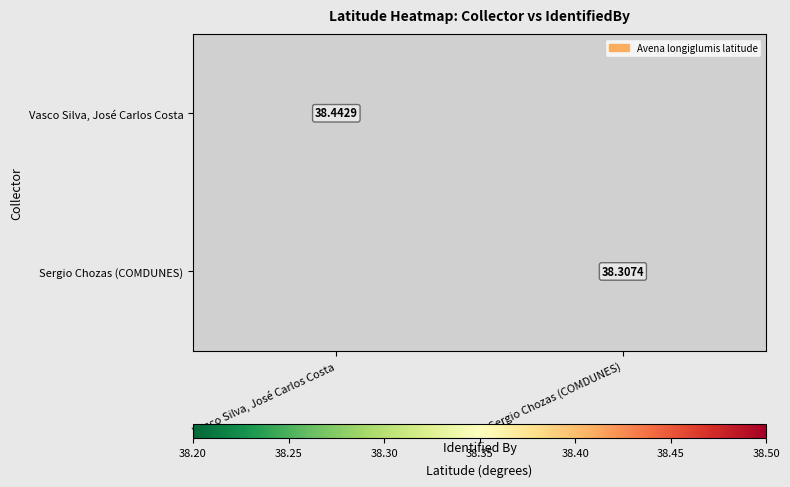

Is the value of Sergio Chozas (COMDUNES) at Sergio Chozas (COMDUNES) greater than the value of Vasco Silva, José Carlos Costa at Vasco Silva, José Carlos Costa?

No